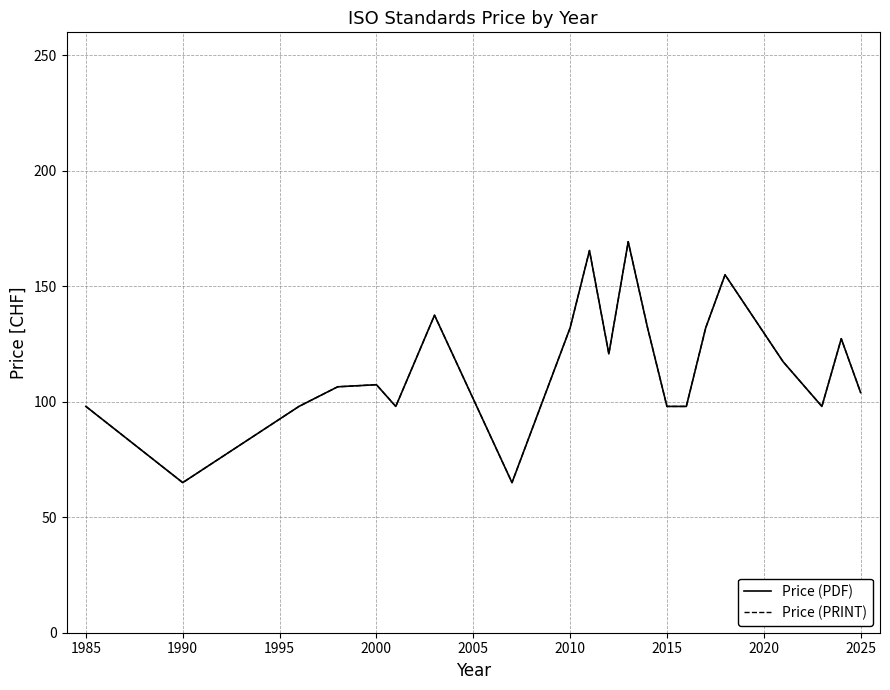

Is this an area chart (filled region under the line)?

No